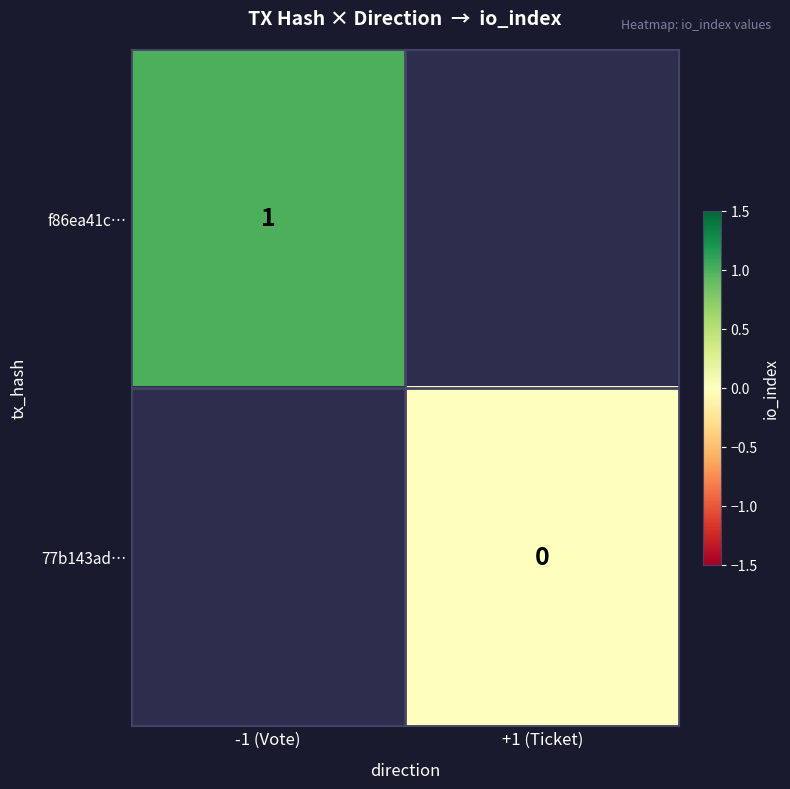

Is the value of f86ea41c… at -1 (Vote) greater than the value of 77b143ad… at +1 (Ticket)?

Yes